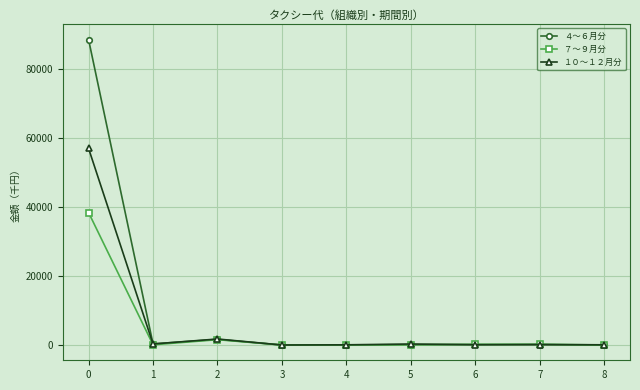

List the series in order of their peak value, lowest first.

７～９月分, １０～１２月分, ４～６月分